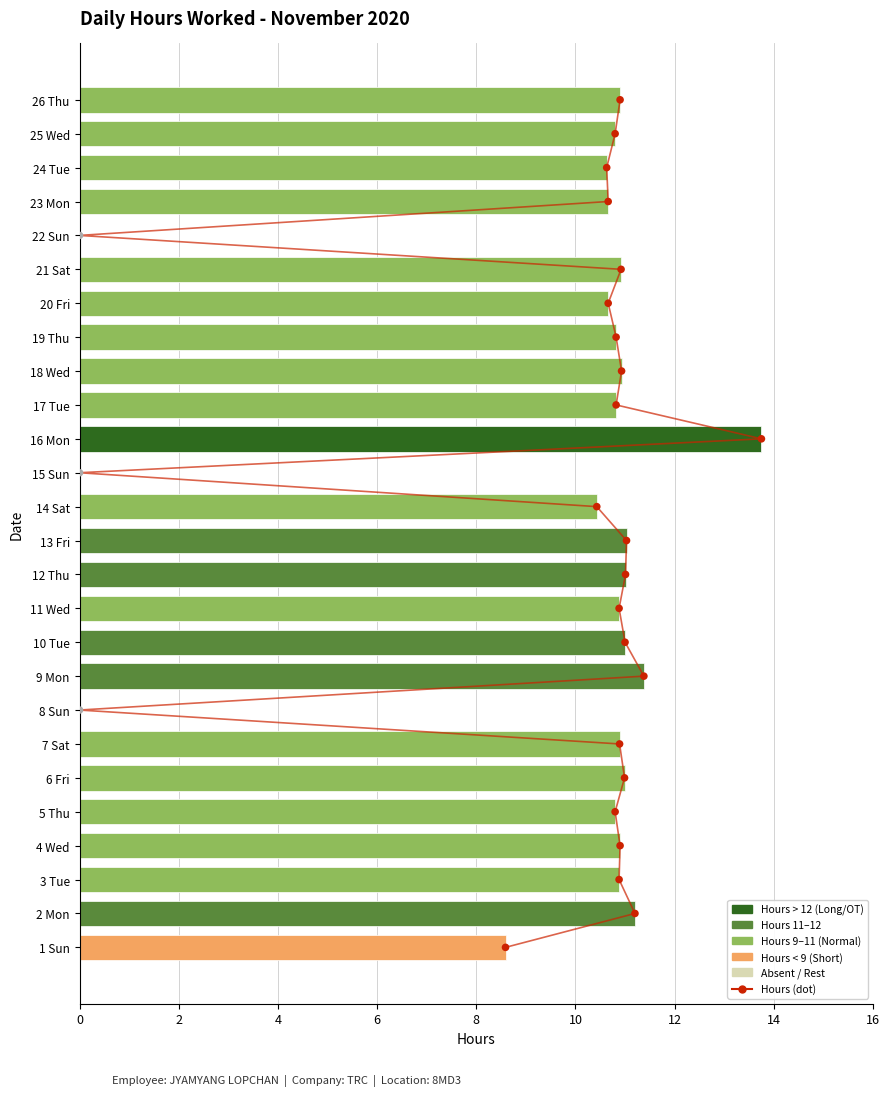

What is the change in value from 10 Tue to 21 Sat?

-0.1